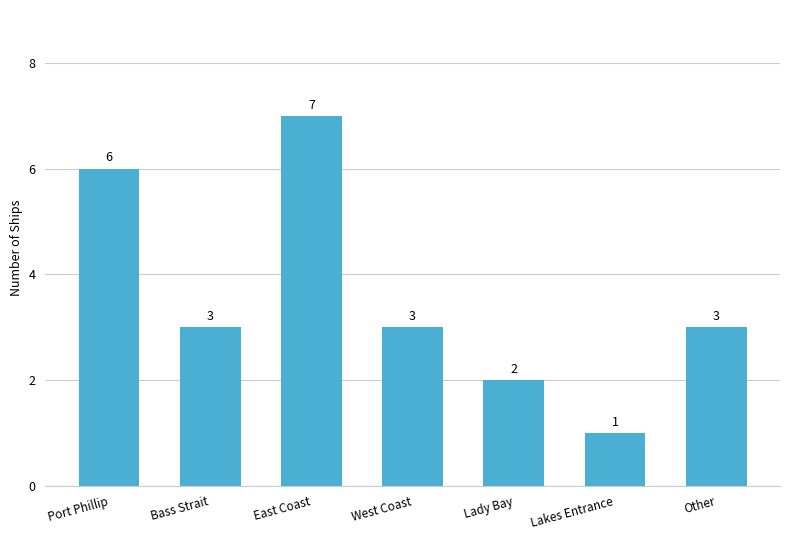

What is the ratio of the value at Other to the value at Lakes Entrance?

3.0